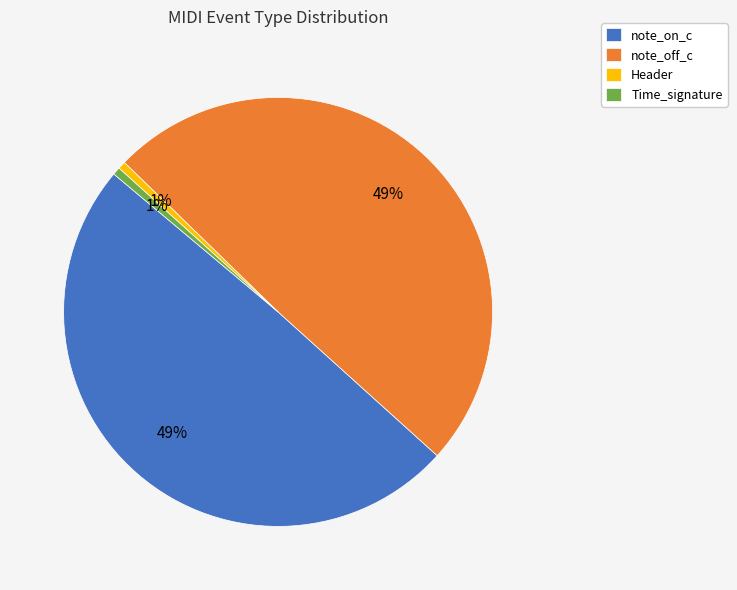

The note_on_c slice represents 40% of the pie. True or false?

False